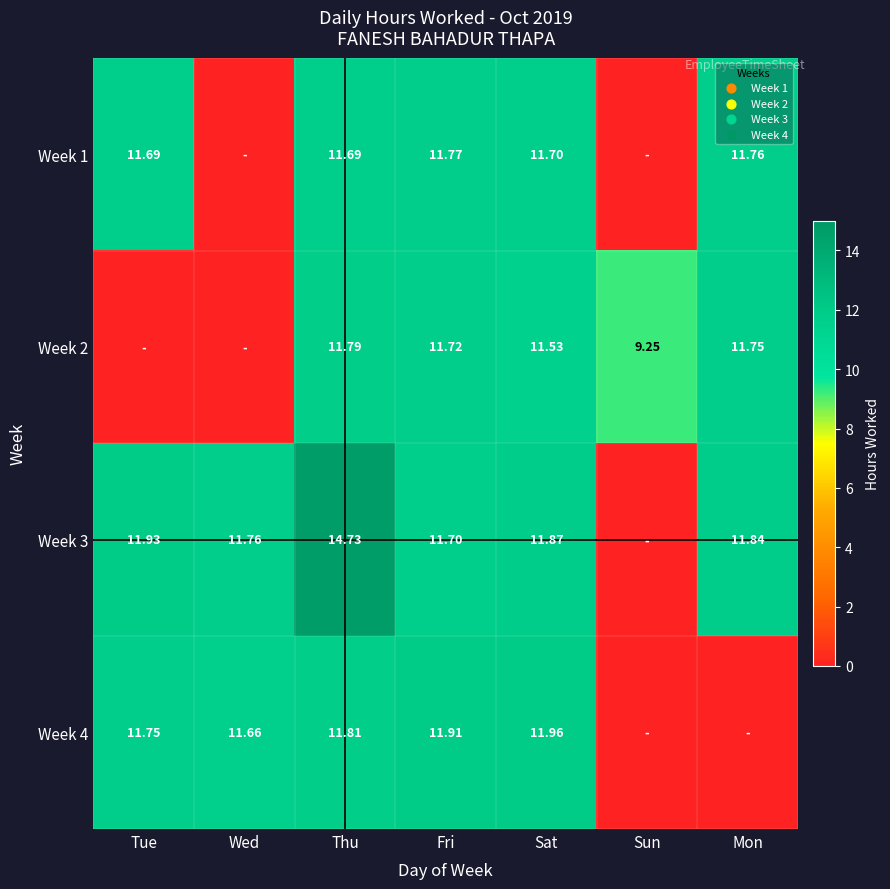

Where does the Week 1 series first go above 11?

Tue